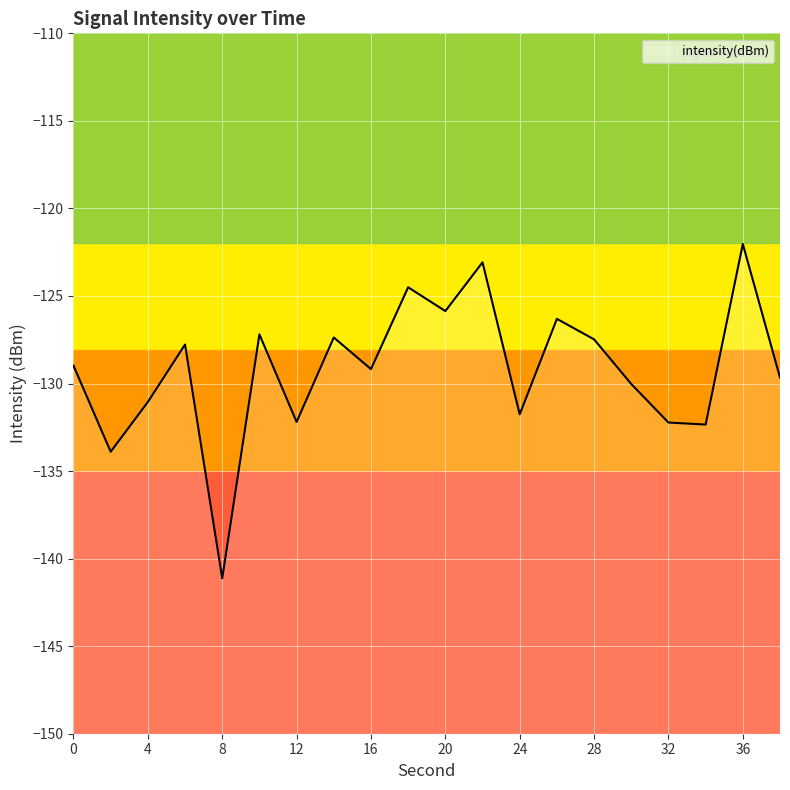

Reading right to left, transcribe all the data shown in this chart.

38=-129.7	36=-122.0	34=-132.3	32=-132.2	30=-130.0	28=-127.5	26=-126.3	24=-131.8	22=-123.1	20=-125.9	18=-124.5	16=-129.2	14=-127.4	12=-132.2	10=-127.2	8=-141.1	6=-127.8	4=-131.1	2=-133.9	0=-129.0